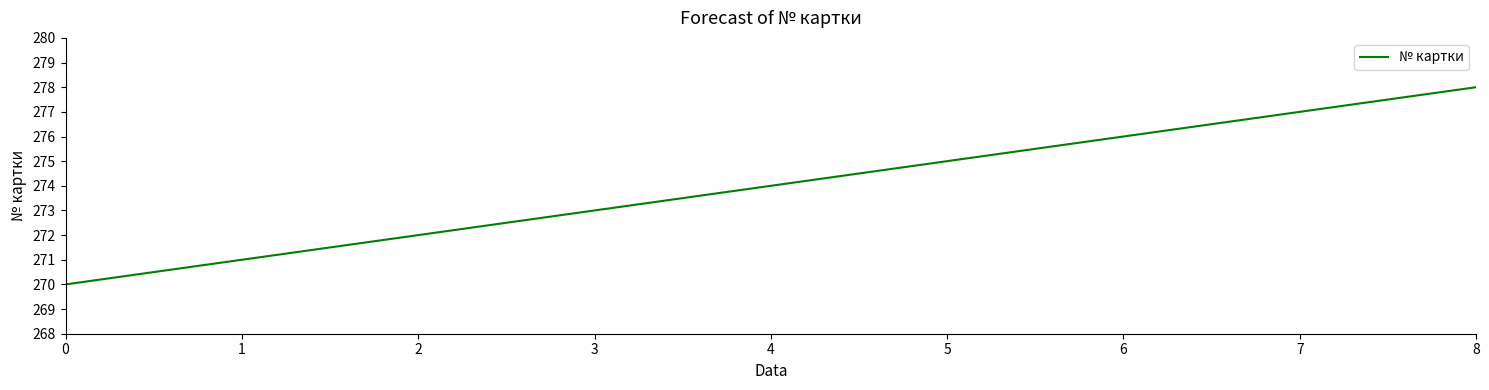

List the labels in order of value, largest first.

8, 7, 6, 5, 4, 3, 2, 1, 0